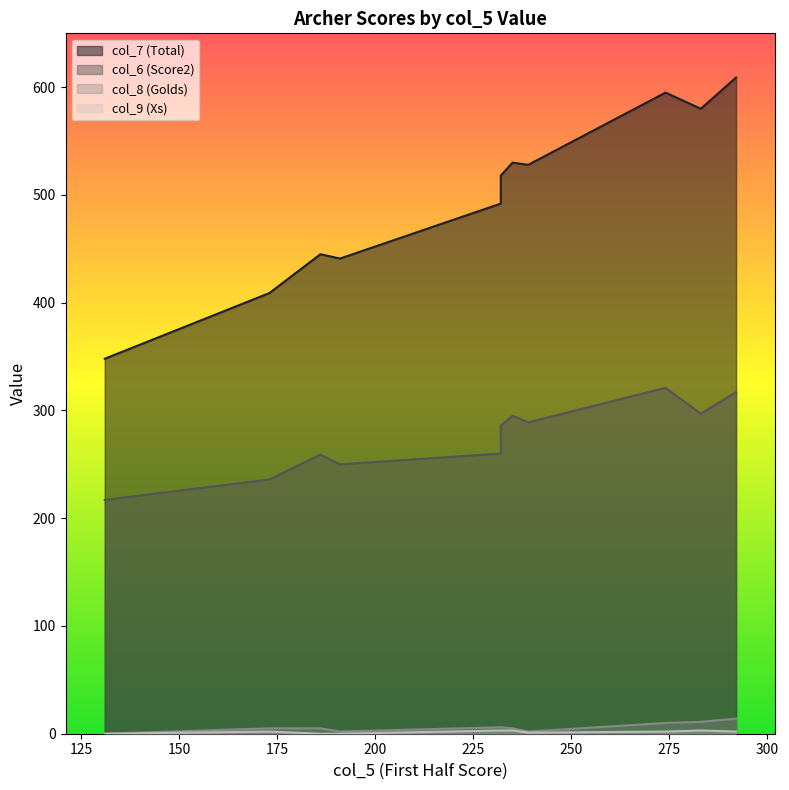

The value of col_7 (Total) at 173 is 611. True or false?

False